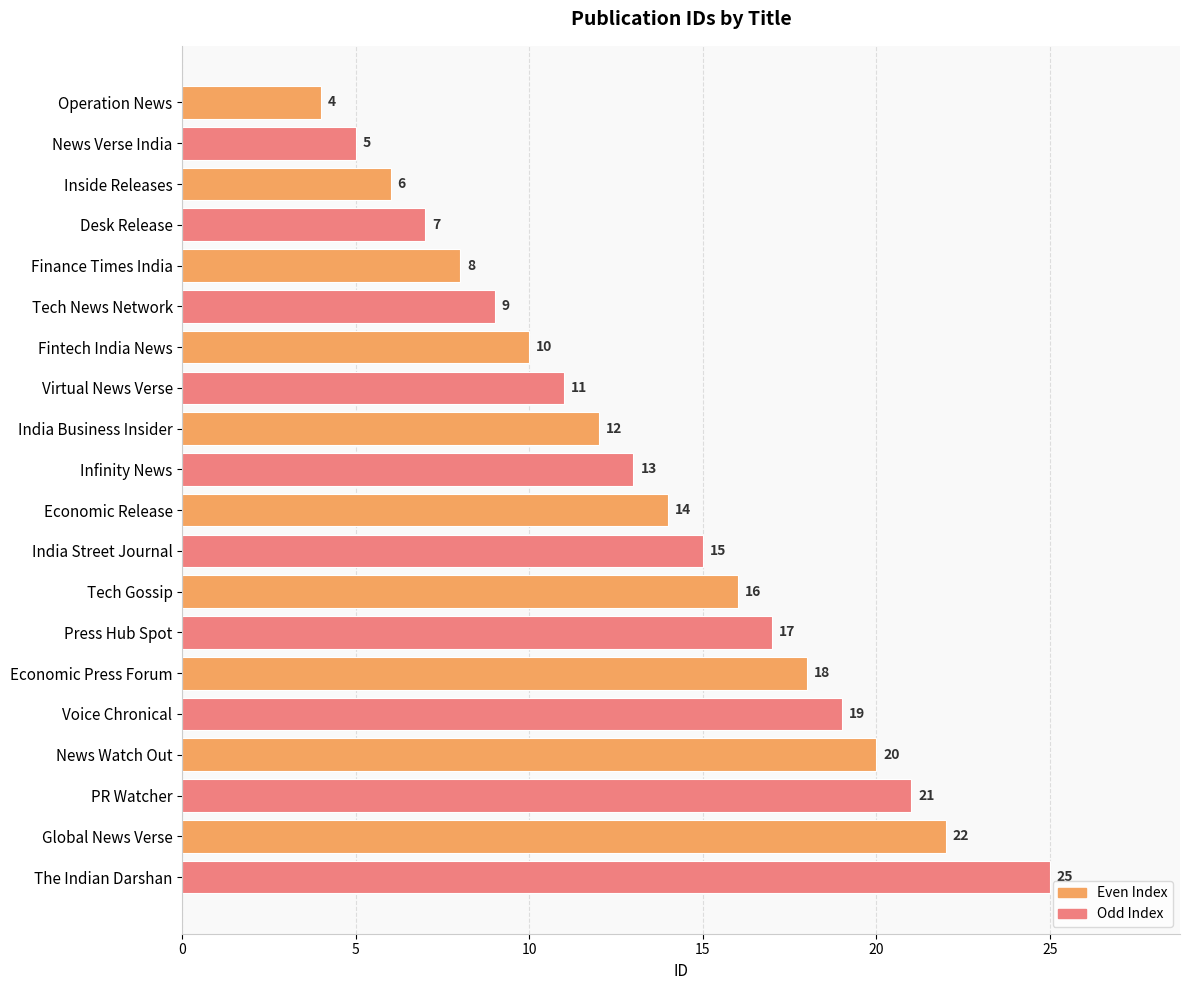

Where is the data nearest to the value 14?

Economic Release